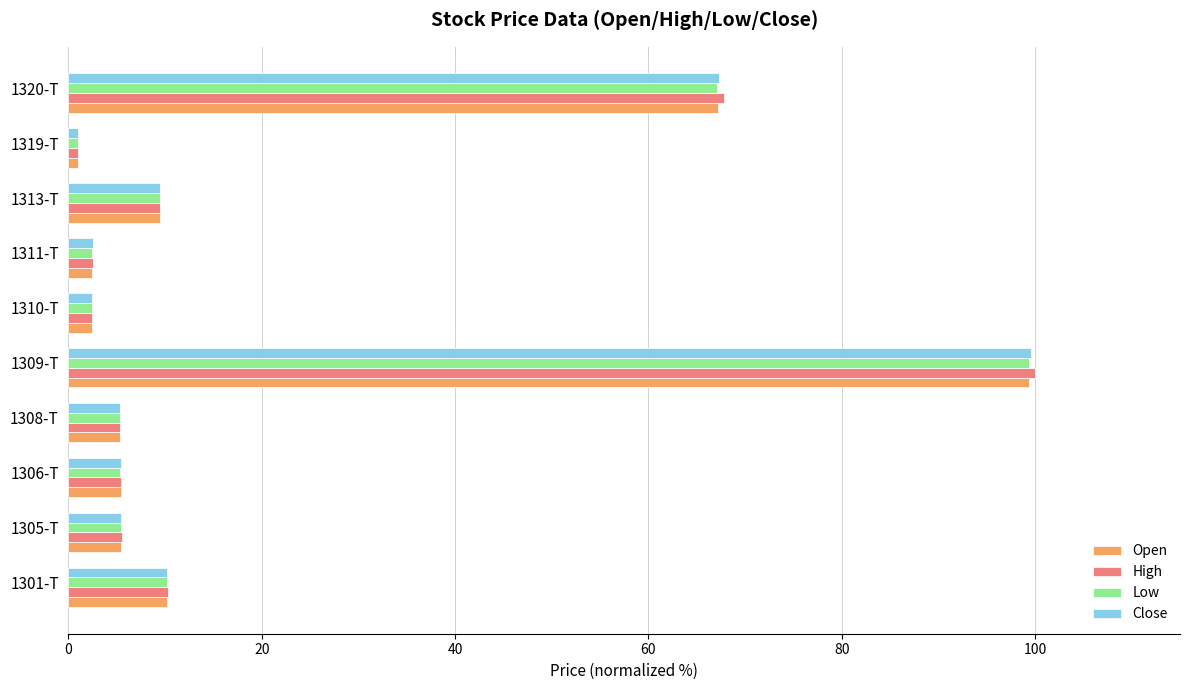

At which category is the sum across all series the highest?

1309-T